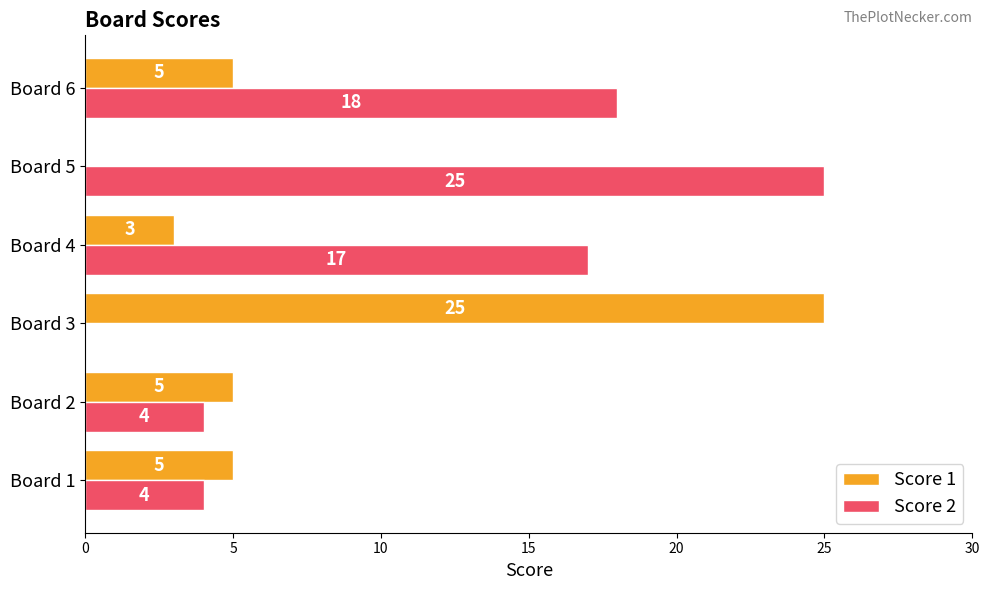

What is the maximum value for Score 1?

25